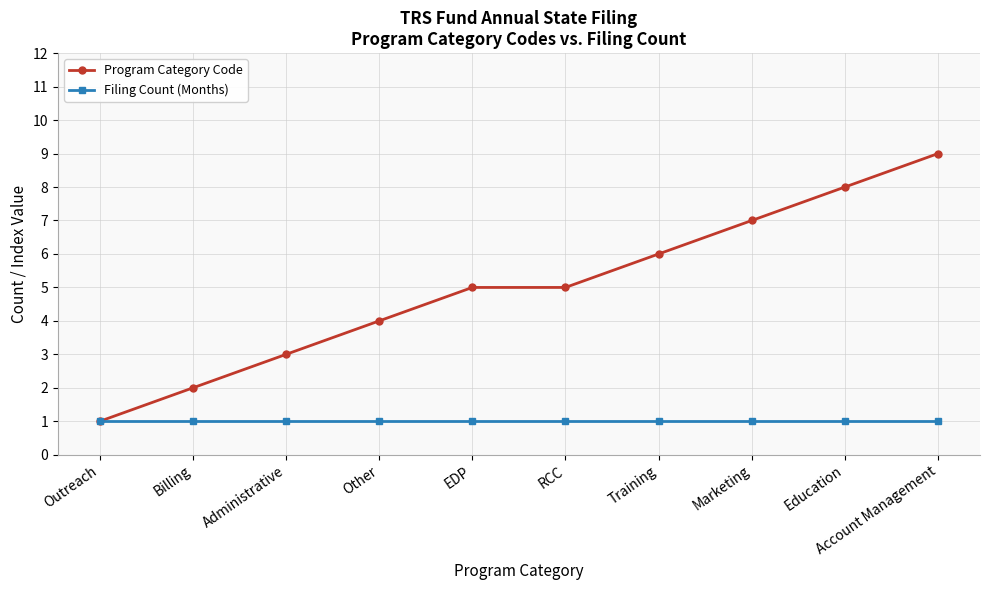

Count the Program Category Code values in the range 3 to 7.

6